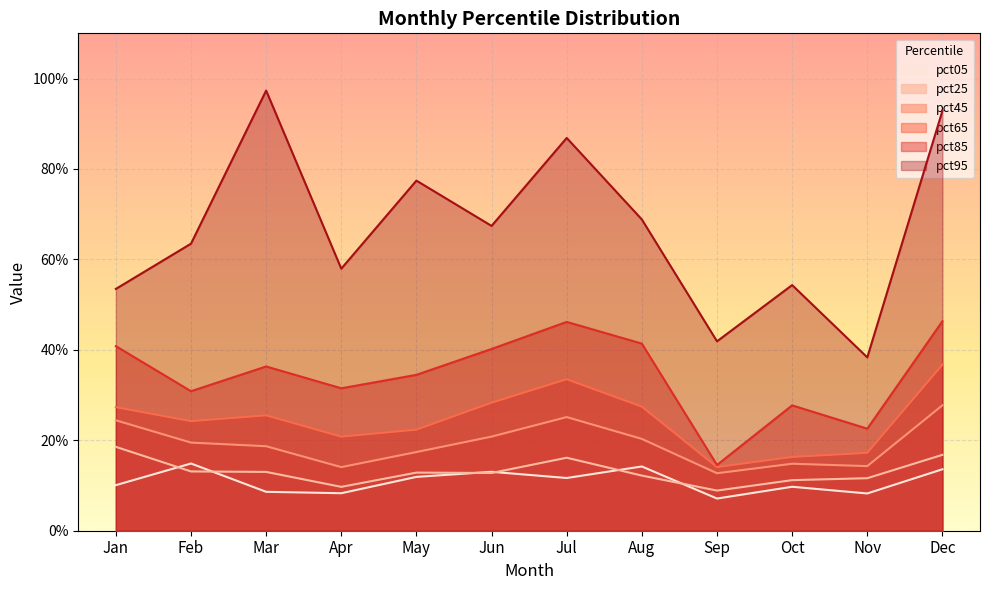

At Feb, list the series in order from smallest to largest.

pct25, pct05, pct45, pct65, pct85, pct95